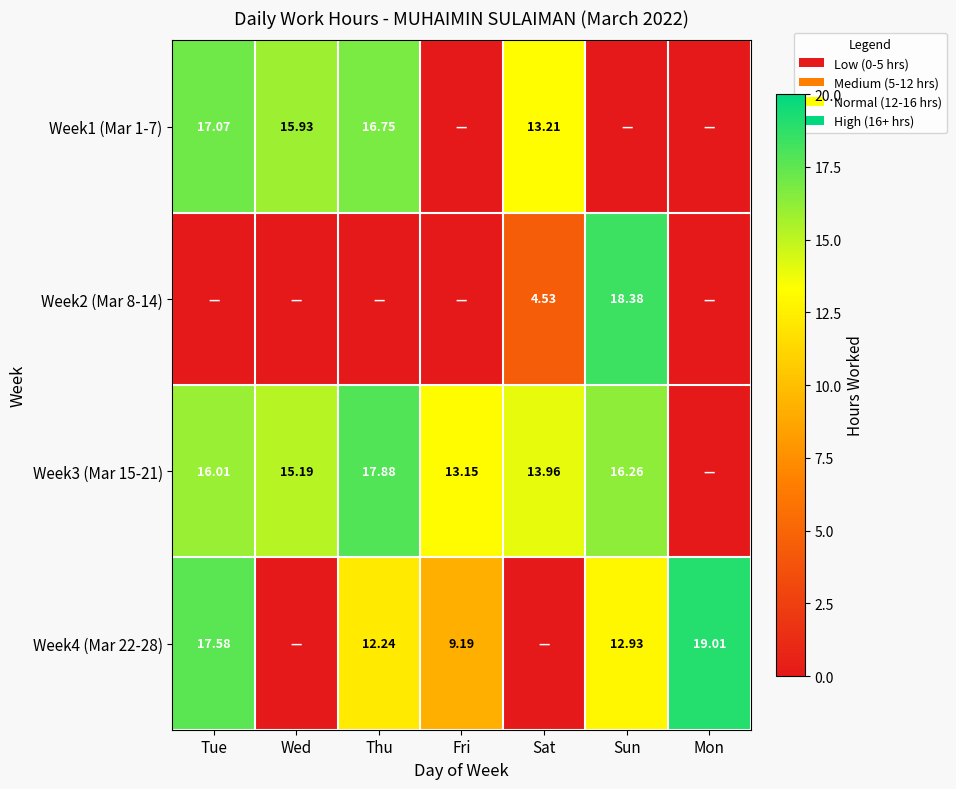

What is the average value of the Week3 (Mar 15-21) series?

13.2